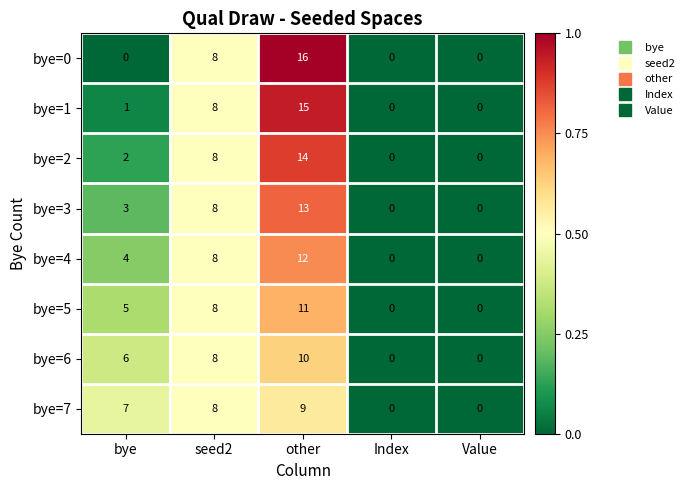

What value does the bye=6 series have at bye?

6